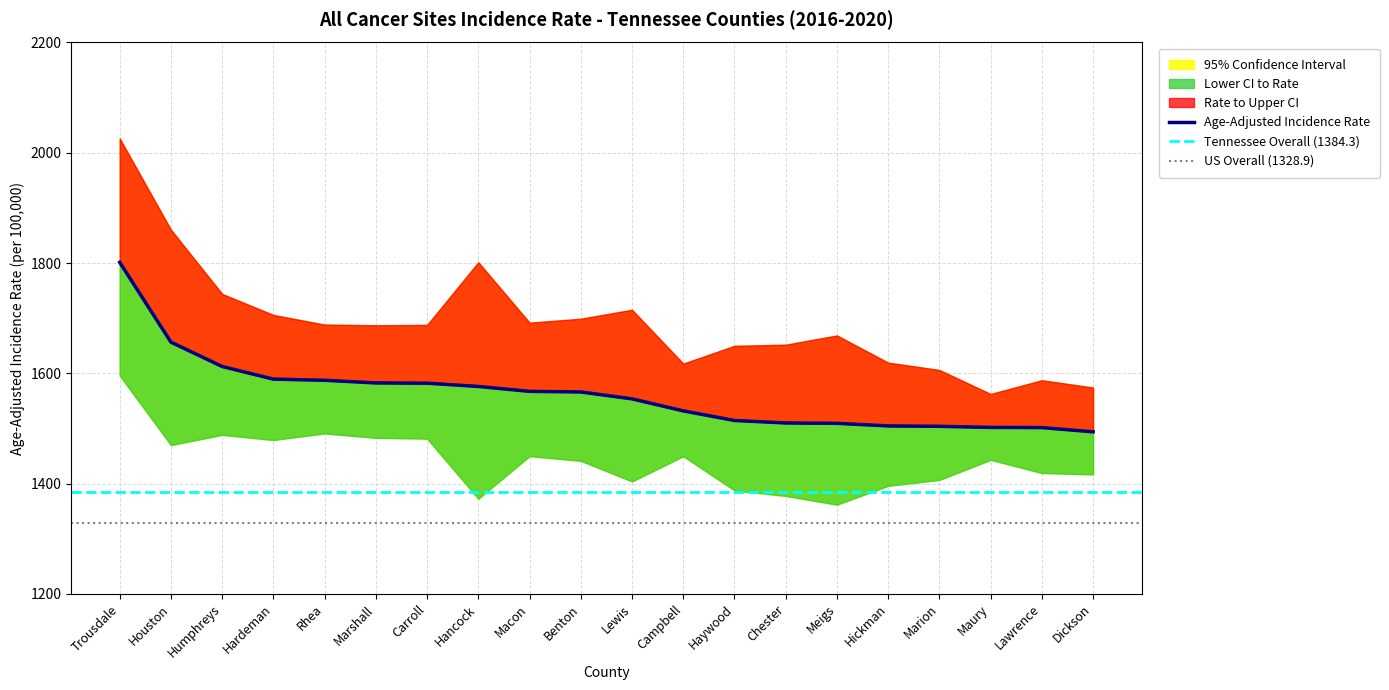

How many lines are shown in the chart?

3